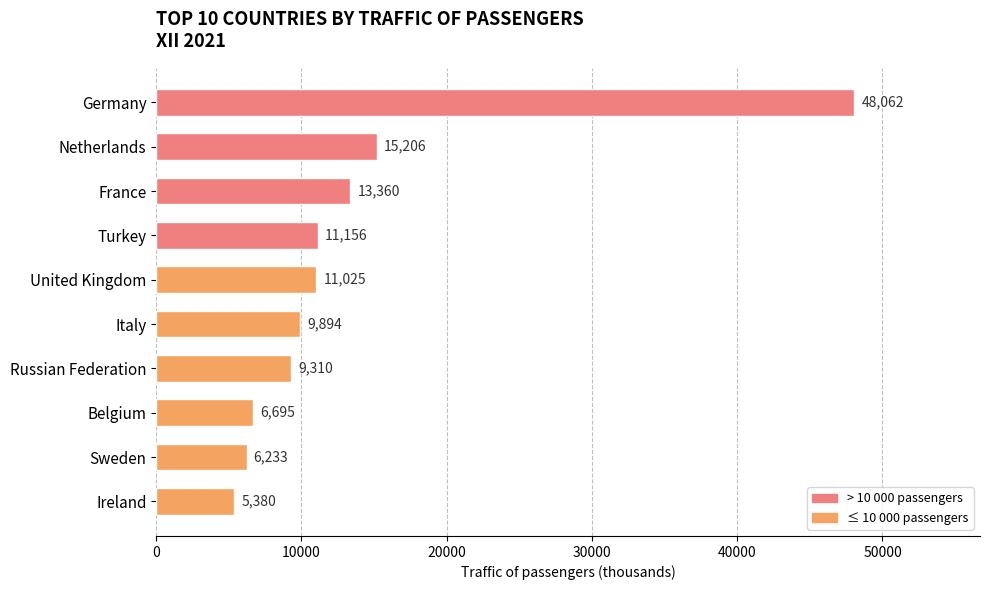

The chart shows a value of 15206 at Netherlands. True or false?

True